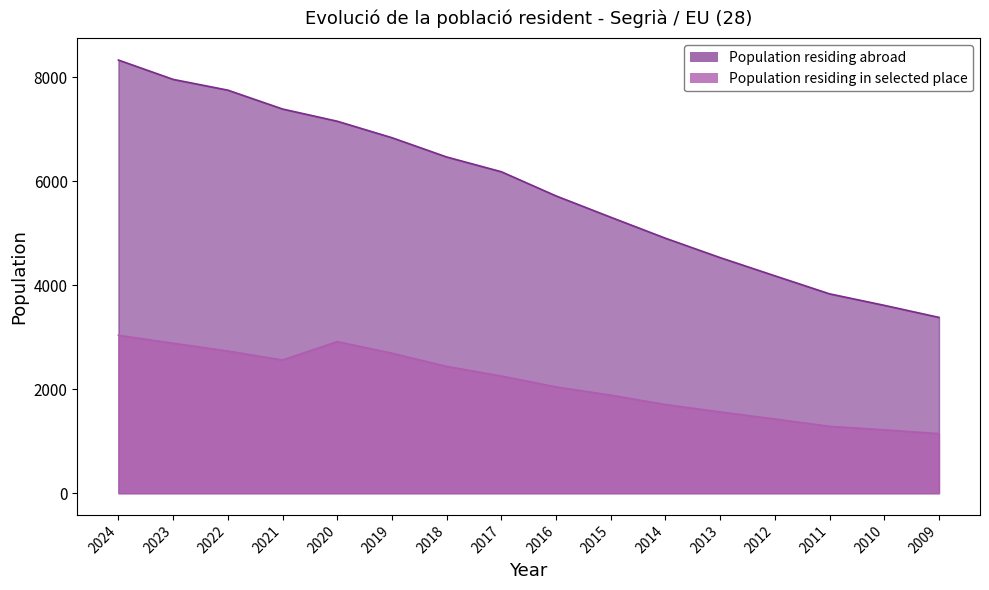

True or false: Population residing abroad and Population residing in selected place intersect in this chart.

False